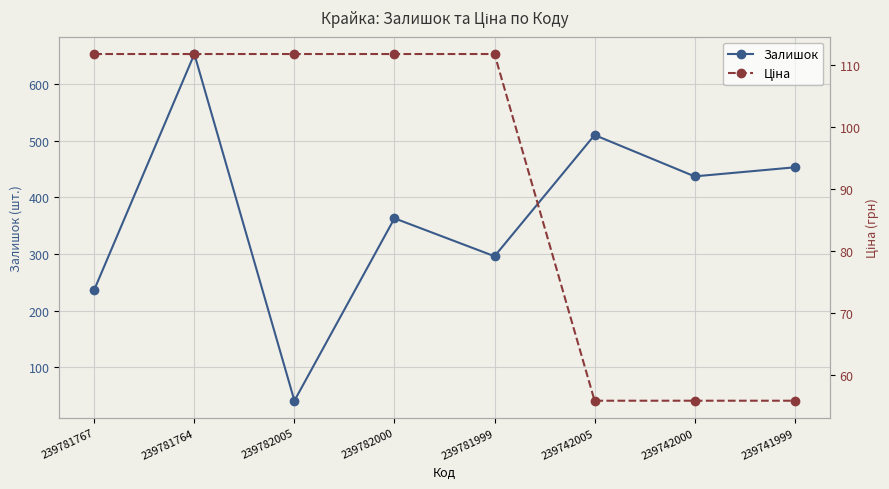

Is this an area chart (filled region under the line)?

No